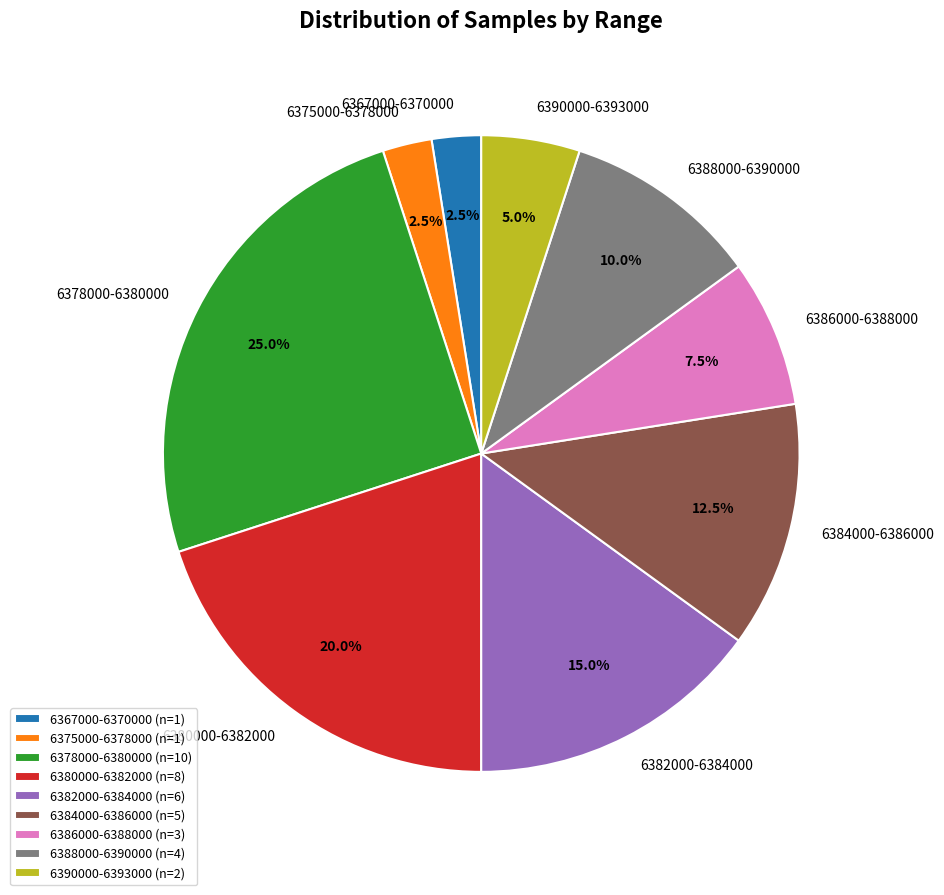

Does any single category account for the majority?

No